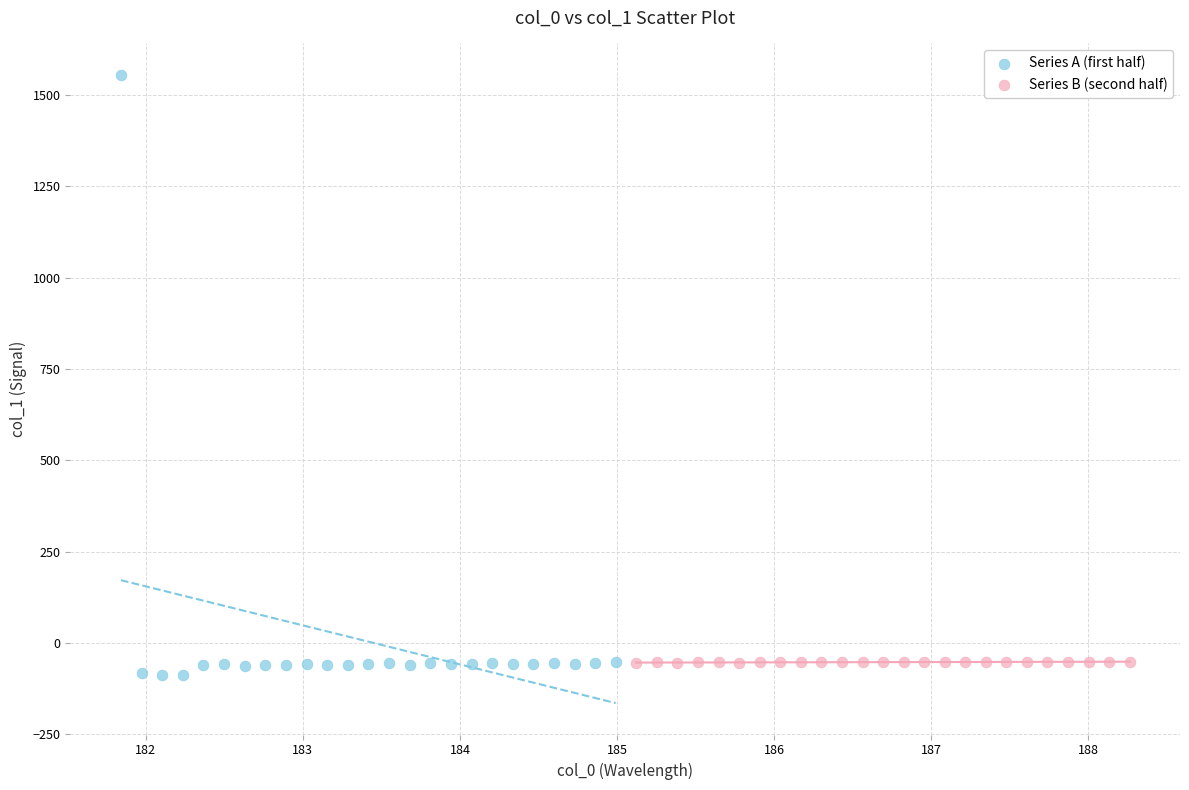

Which series has the largest Y range (max minus min)?

Series A (first half)